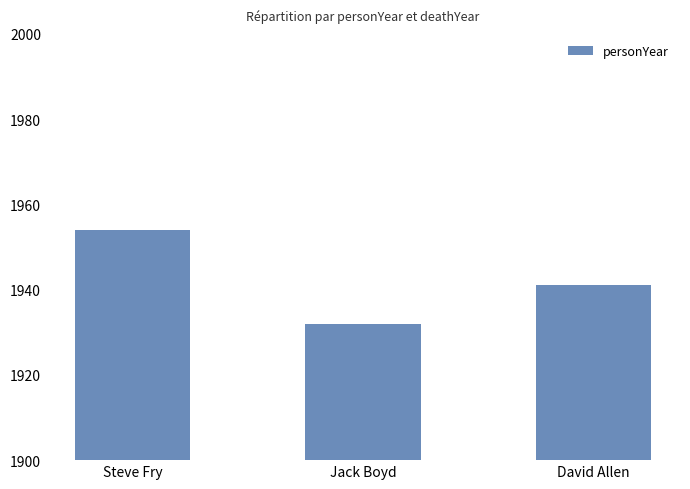

What is the value of the 3rd bar from the left?

1941